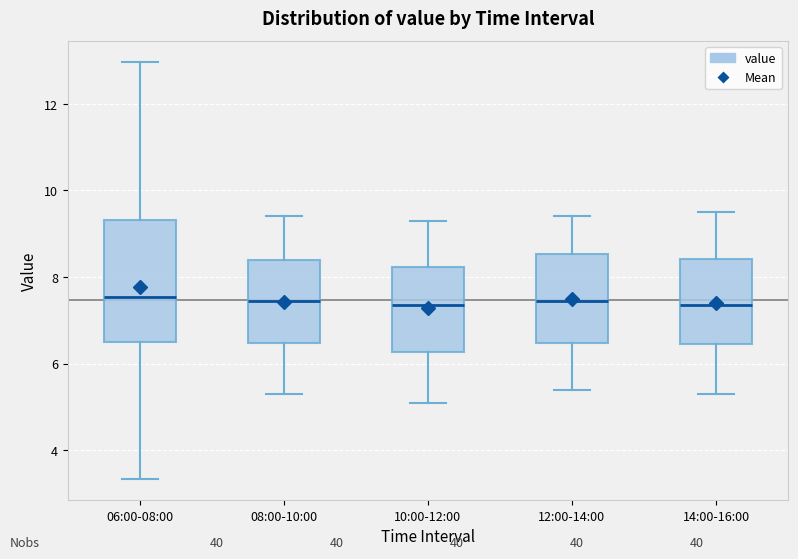

Where does the median line of the box for 14:00-16:00 sit on the y-axis? The values are not printed on the chart, so give them approximately, as read against the axis.

7.4